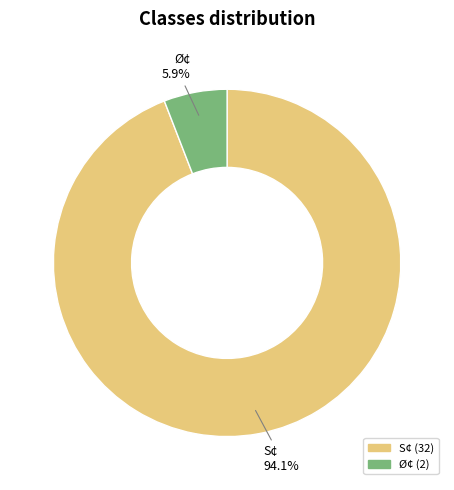

The Ø¢ slice represents 17% of the pie. True or false?

False